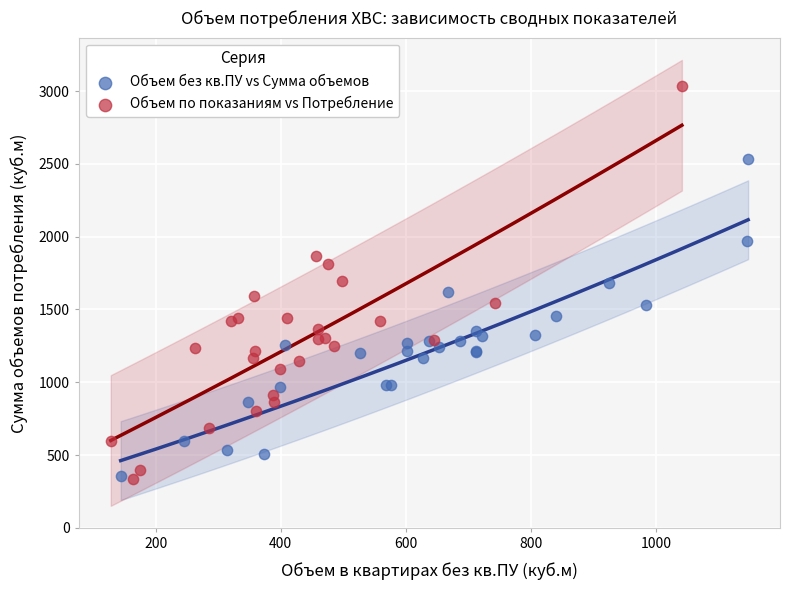

Which series has the widest spread of Y values?

Объем по показаниям vs Потребление